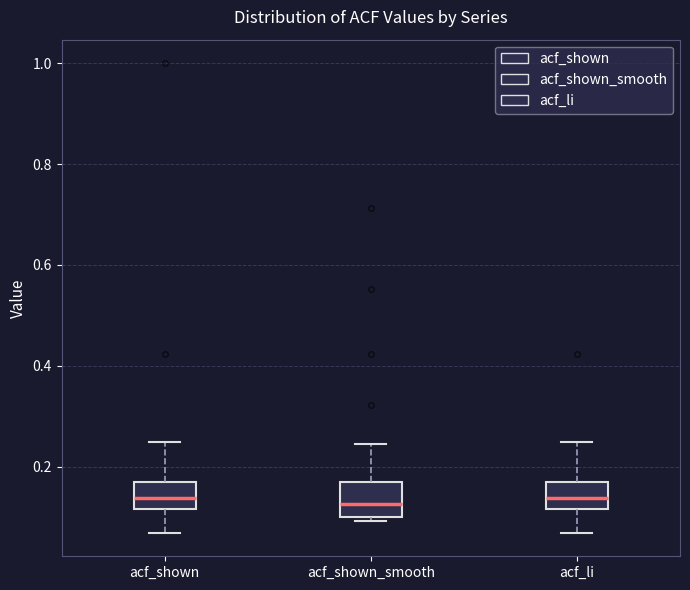

Reading left to right, read every box against the y-axis: the position of its median line, the range the box covers, and the ends of its whiskers. The values are not printed on the chart, so give them approximately, as read against the axis.

acf_shown: median 0.14, box 0.12 to 0.18, whiskers 0.06 to 0.24
acf_shown_smooth: median 0.12, box 0.10 to 0.18, whiskers 0.10 (just below the box's lower edge) to 0.24
acf_li: median 0.14, box 0.12 to 0.18, whiskers 0.06 to 0.24